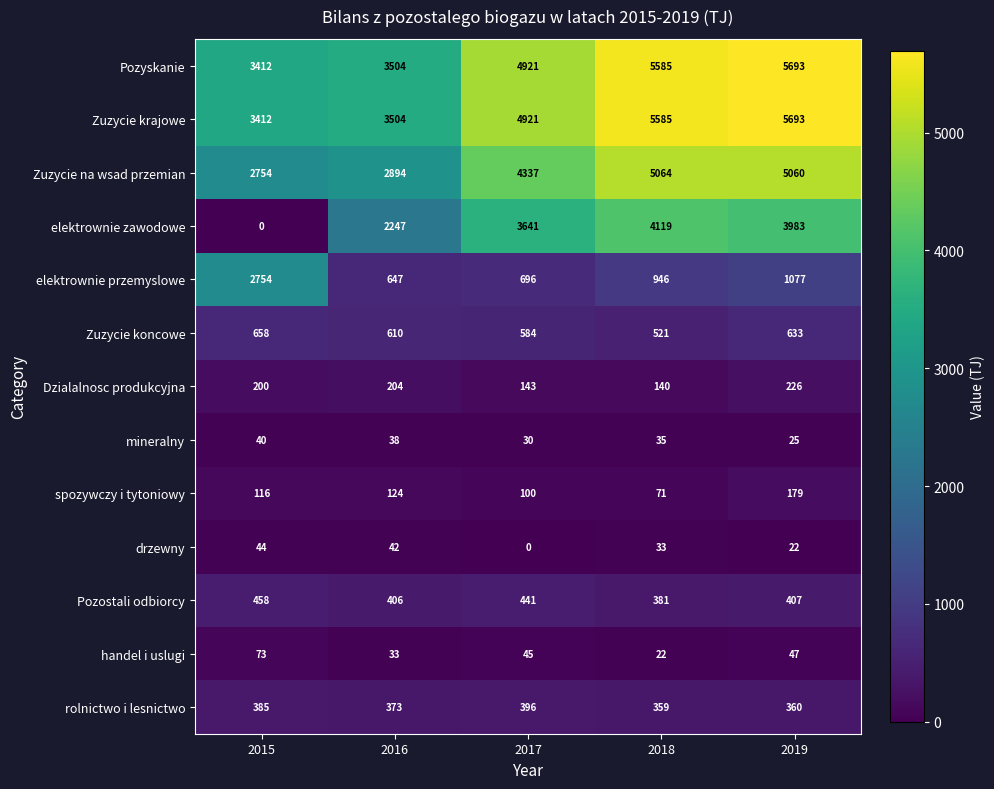

At which category does the chart reach its peak across all series?

2019